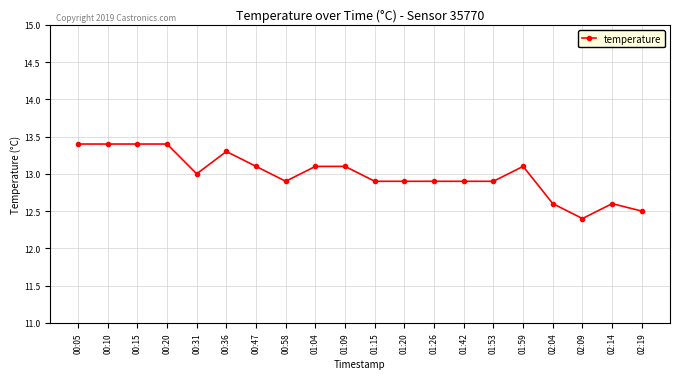

What is the difference between the maximum and minimum values?

1.0